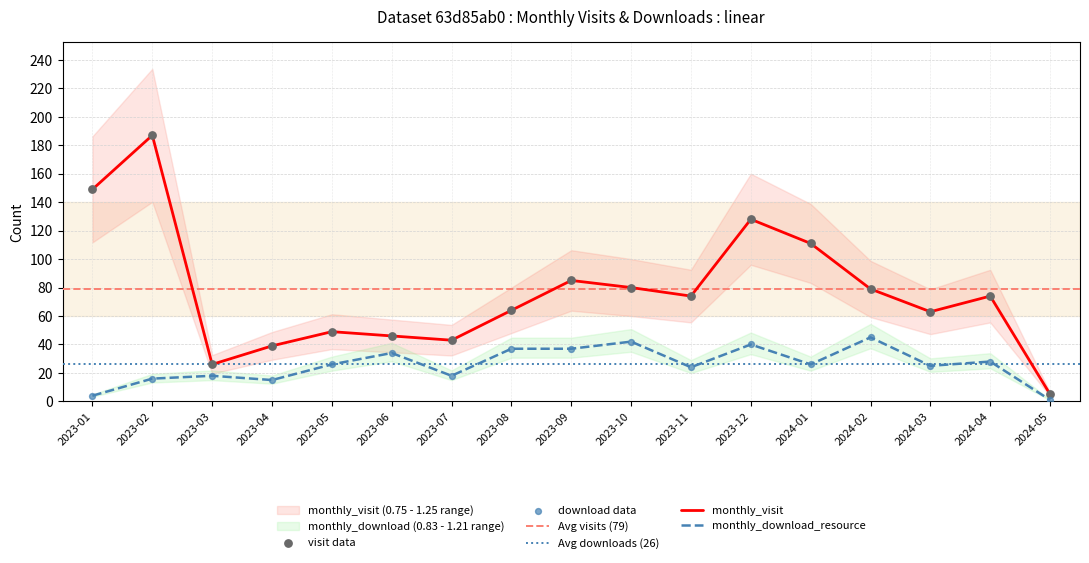

What are all the series names shown in the legend?

monthly_visit, monthly_download_resource